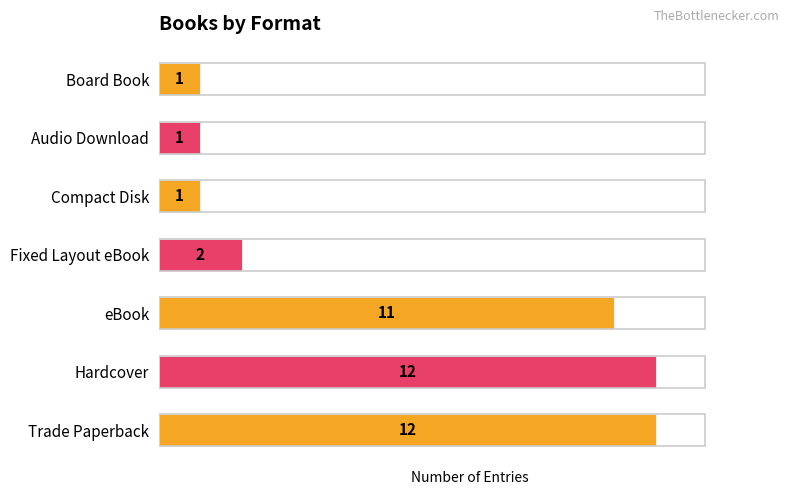

Where is the data nearest to the value 6?

Fixed Layout eBook